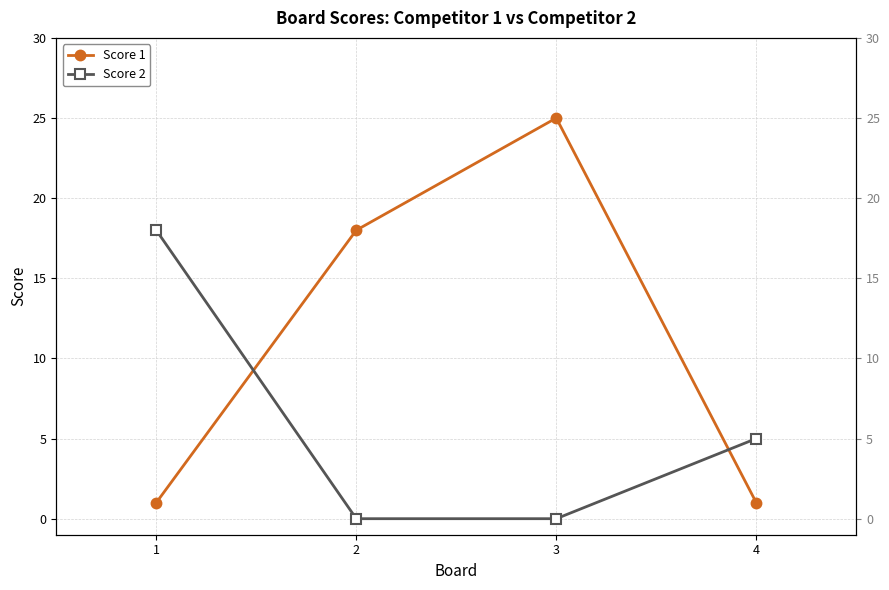

Between 1 and 4, which series saw the biggest shift?

Score 2